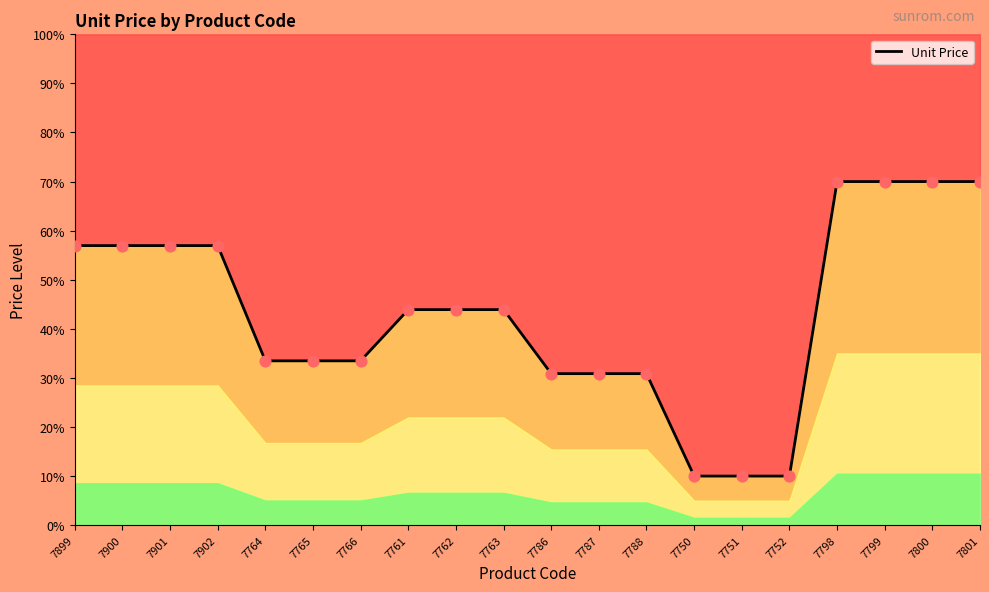

Between 7799 and 7751, which is larger?

7799